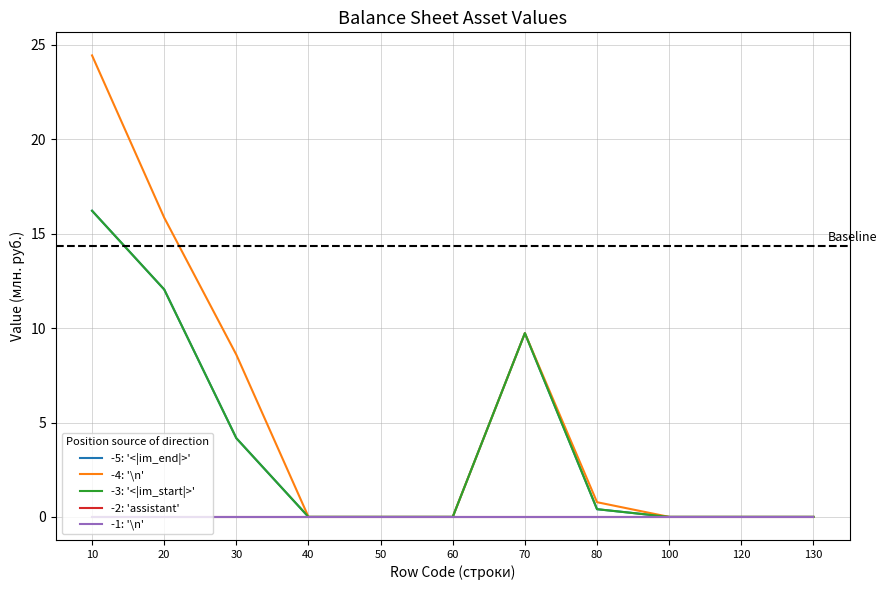

Which series has the widest spread of values?

-4: '\n'